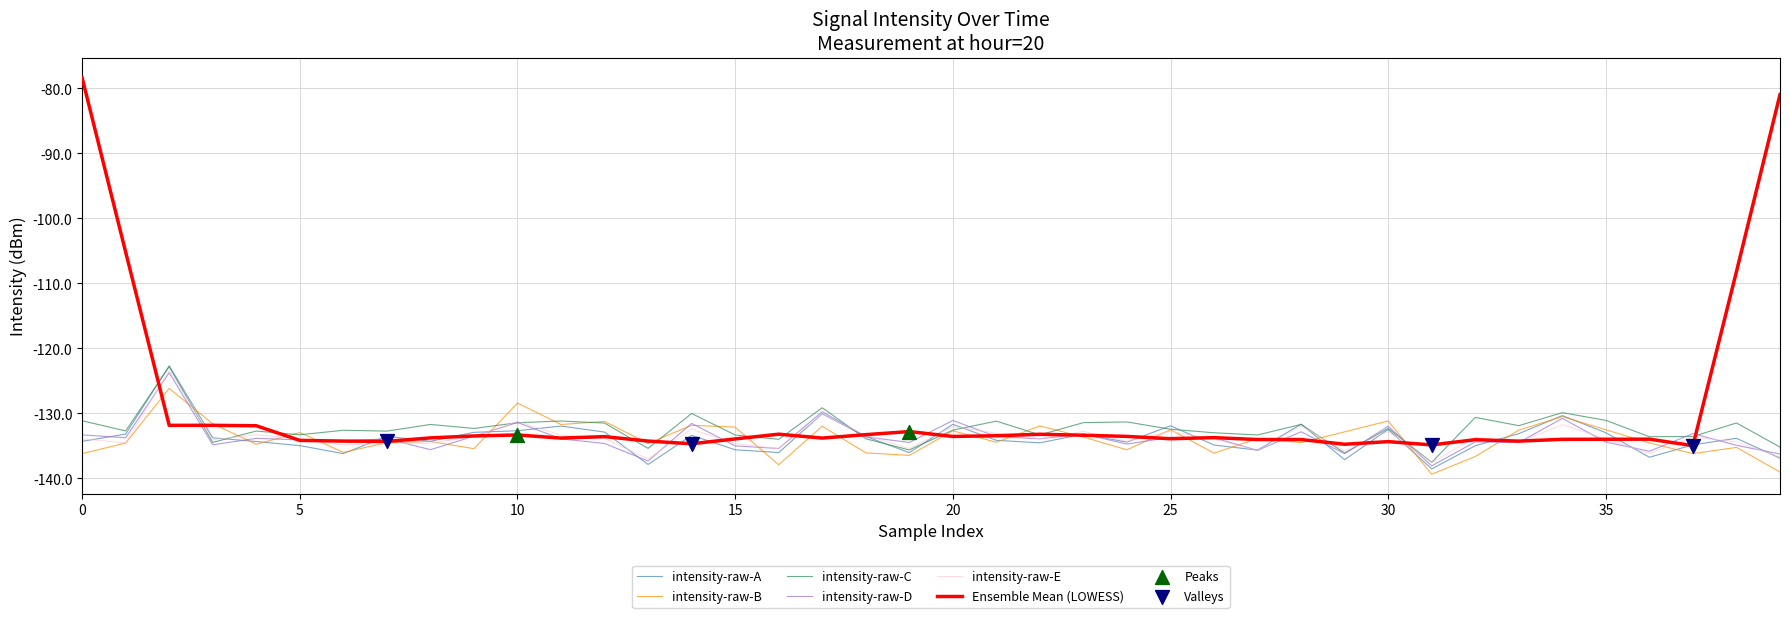

Which series has the widest spread of values?

Ensemble Mean (LOWESS)